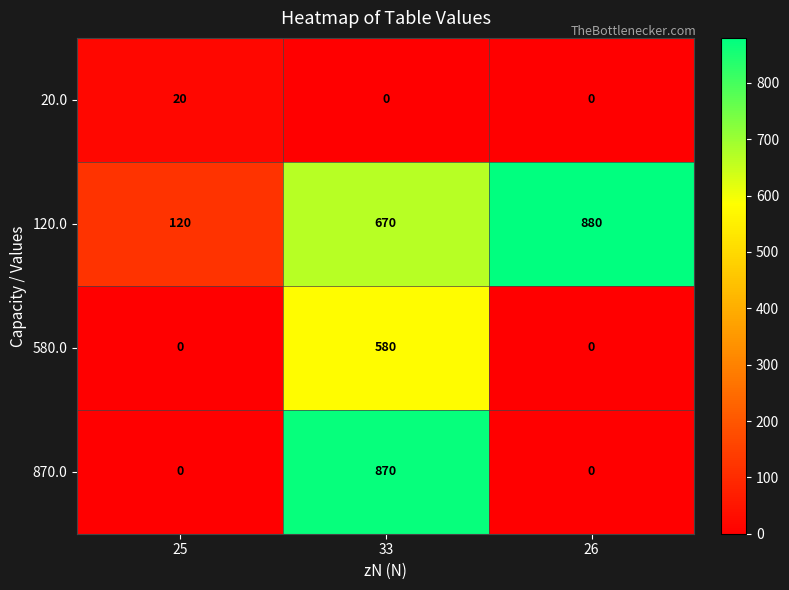

Reading left to right, extract all data points from this chart.

20.0: 25=20	33=0	26=0
120.0: 25=120	33=670	26=880
580.0: 25=0	33=580	26=0
870.0: 25=0	33=870	26=0